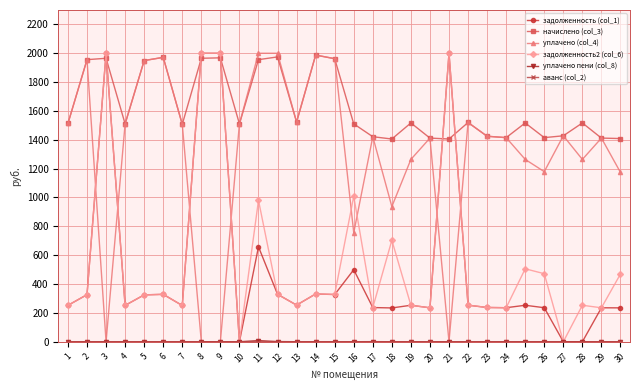

The задолженность2 (col_6) series shows 149.9 at 20. True or false?

False